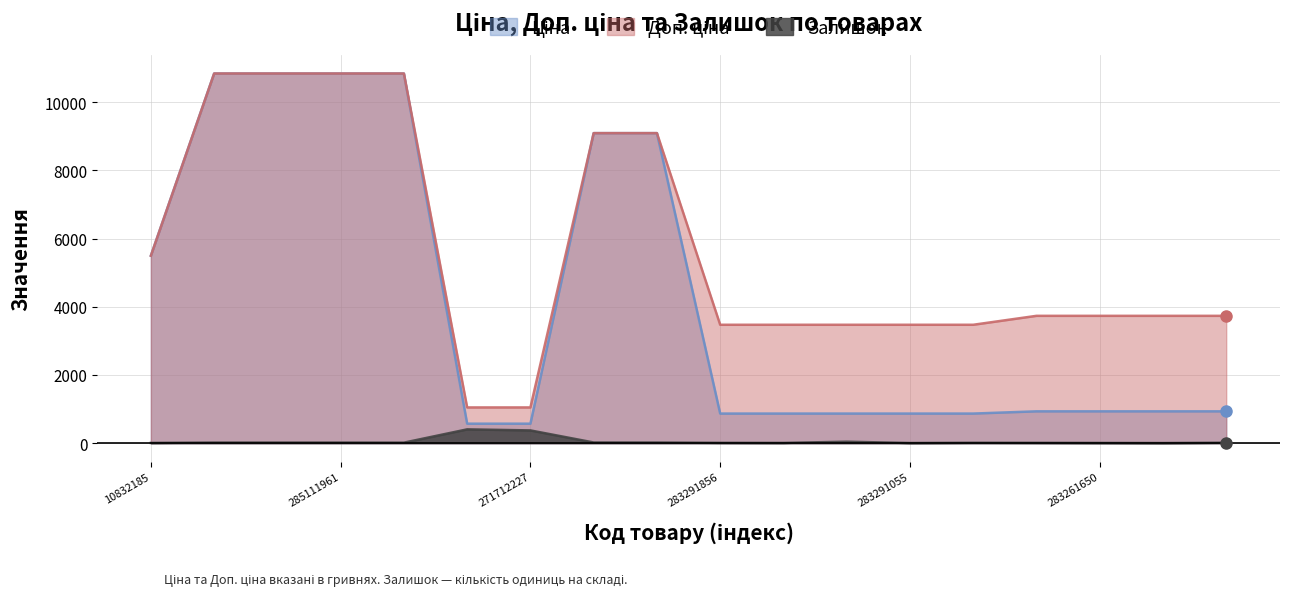

What is the sum of all Залишок values?

995.0